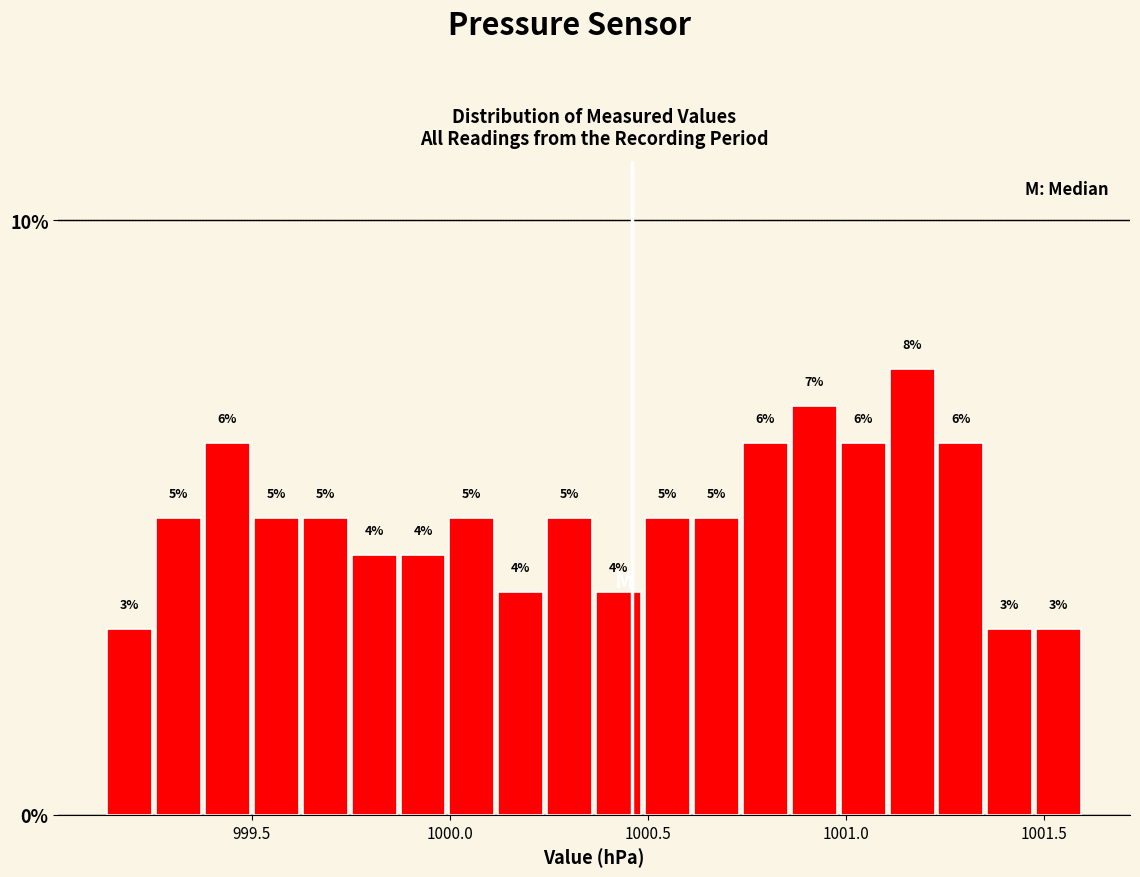

Around what value on the x-axis is the tallest bar? Give the approximate position of its centre, as read against the axis.

1001.15